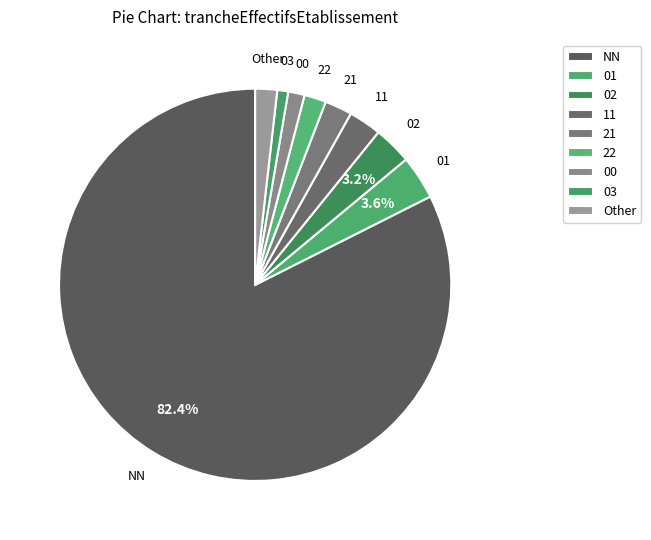

Does NN account for over 50% of the chart?

Yes